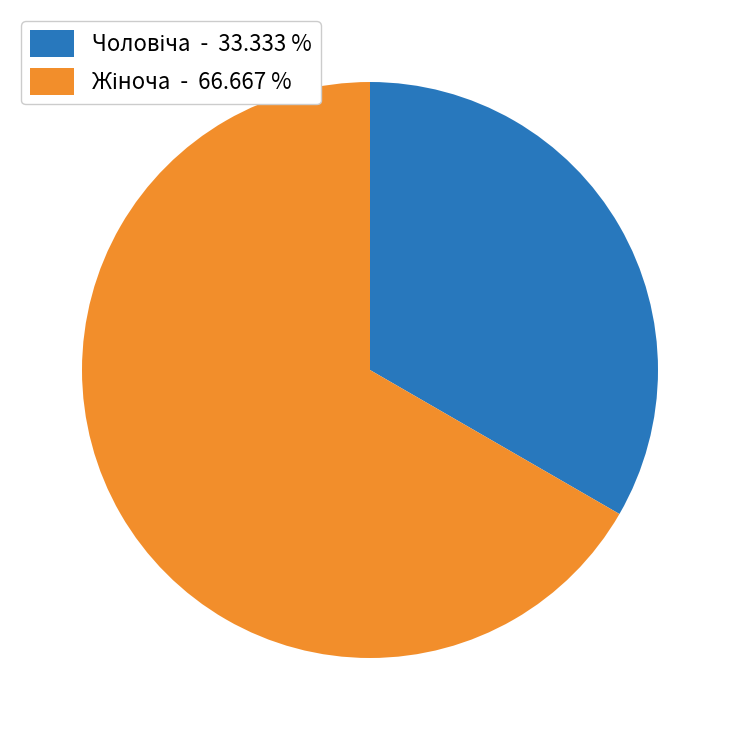

How many segments does this pie chart have?

2